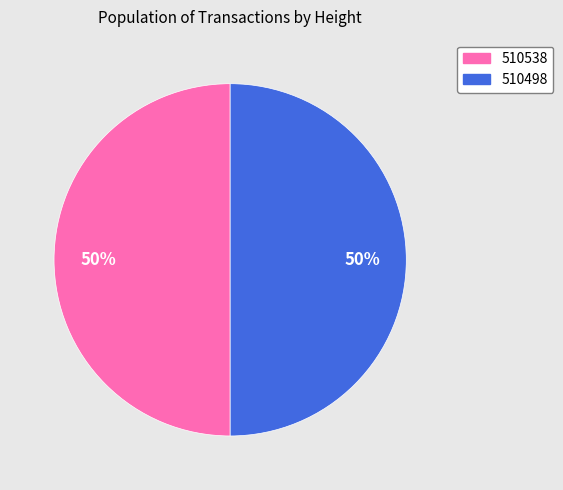

Do 510498 and 510538 together represent more than half of the pie?

Yes